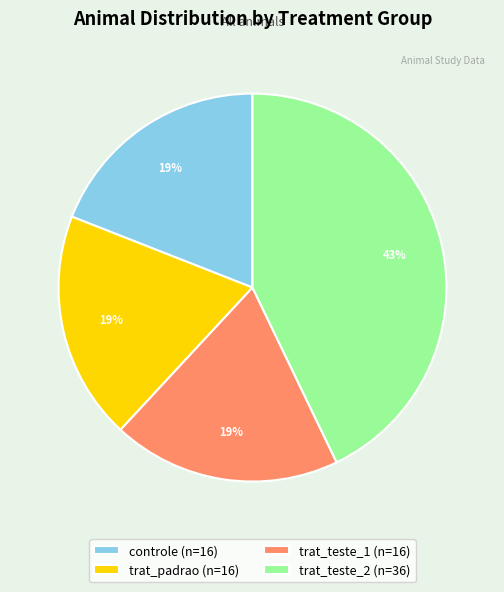

Is there a majority slice in this chart?

No